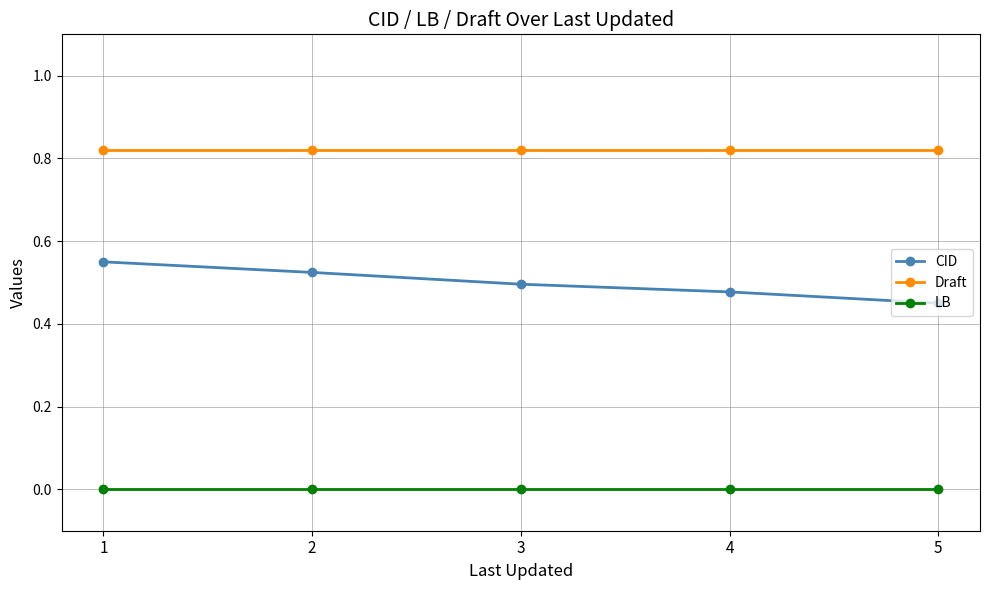

True or false: LB and CID intersect in this chart.

False